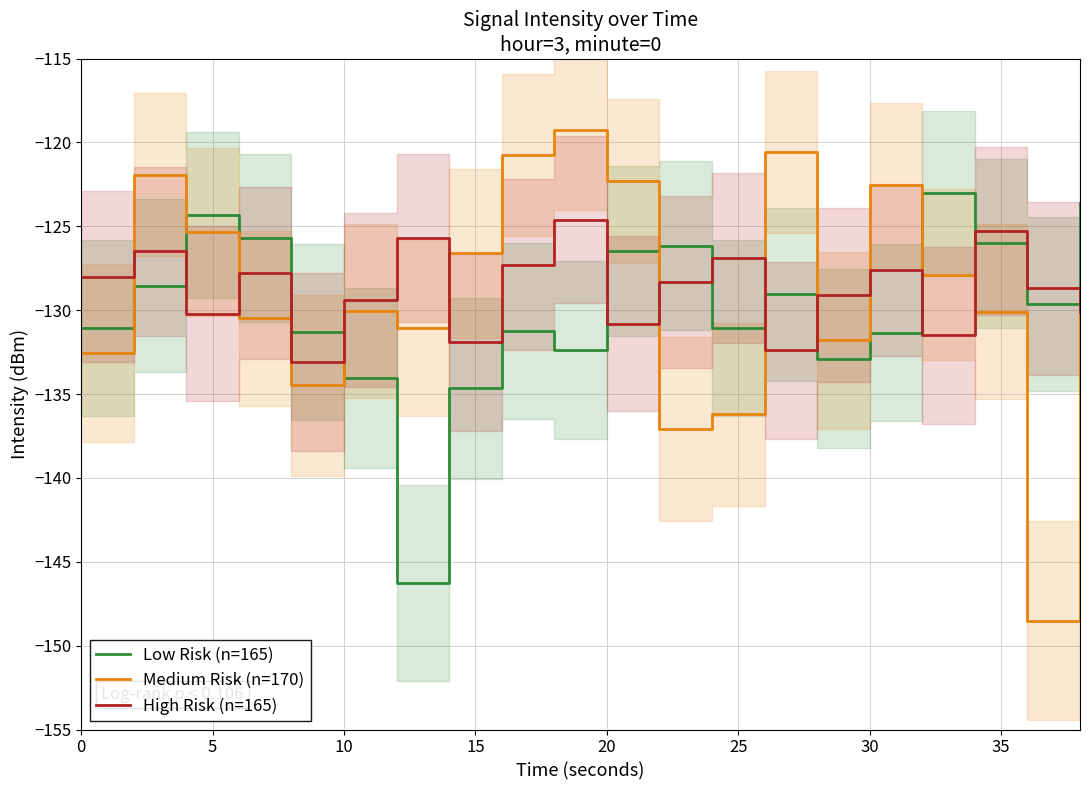

How many lines are shown in the chart?

3